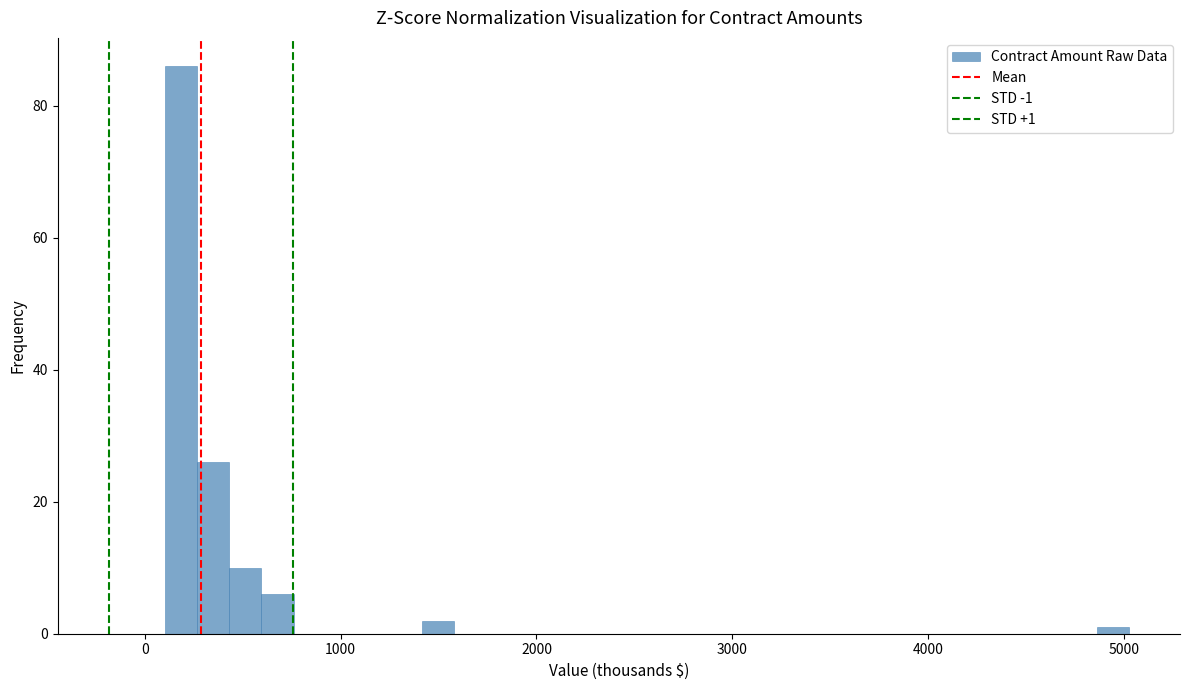

Read against the x-axis, roughly where is the centre of the tallest bar?

200